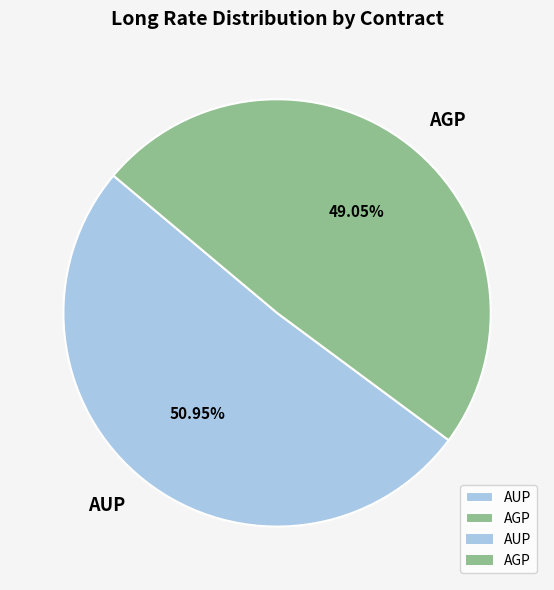

Which category has the biggest portion of the pie?

AUP